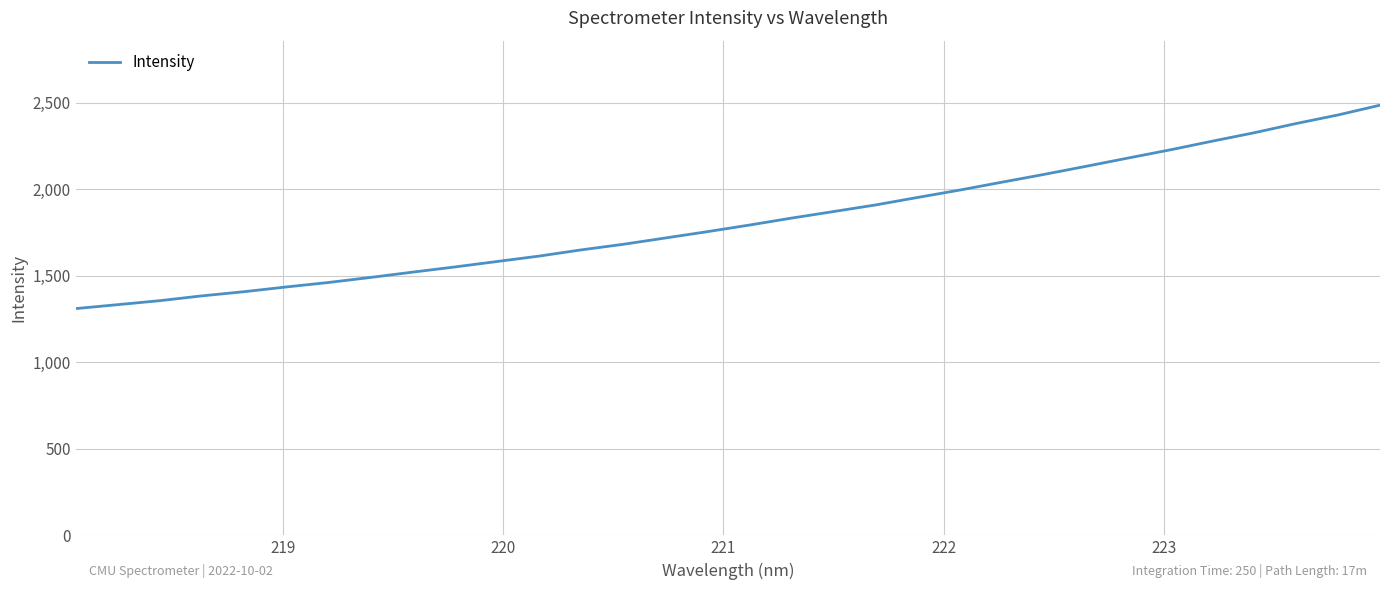

Count the number of data series in this chart.

1